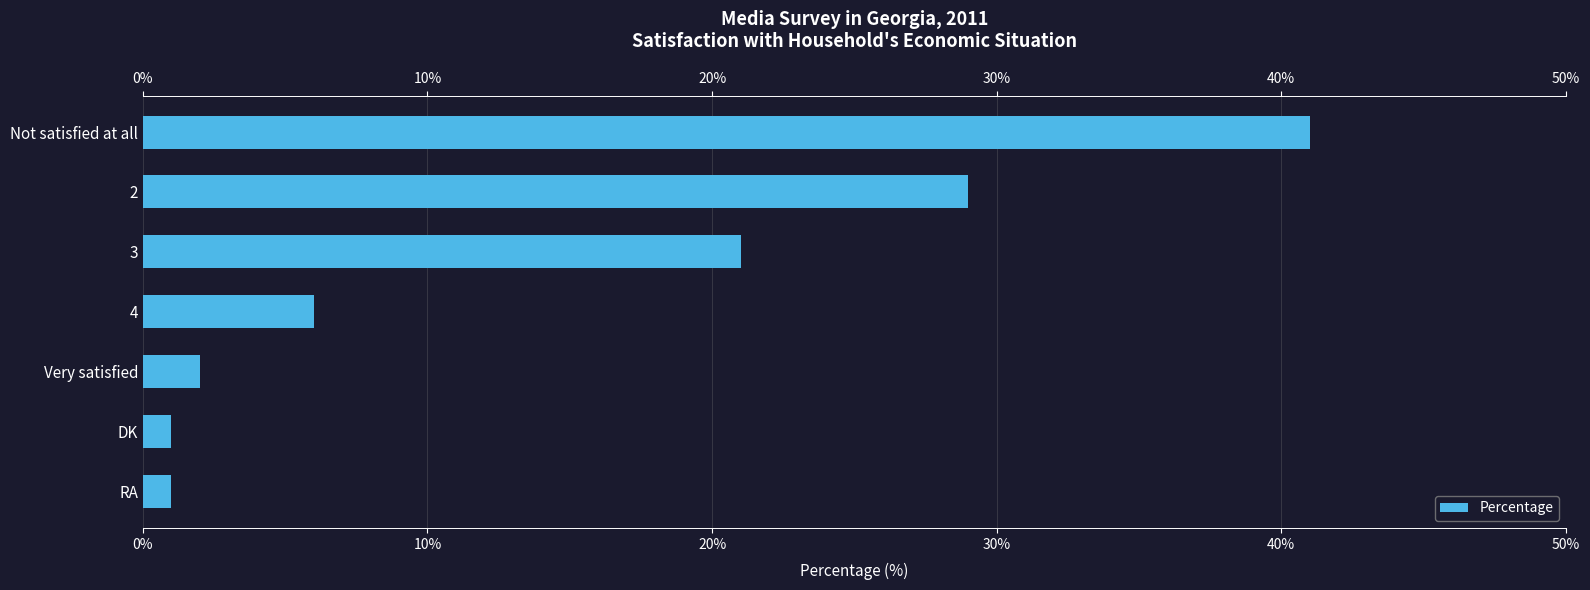

The value at 3 is 6. True or false?

False